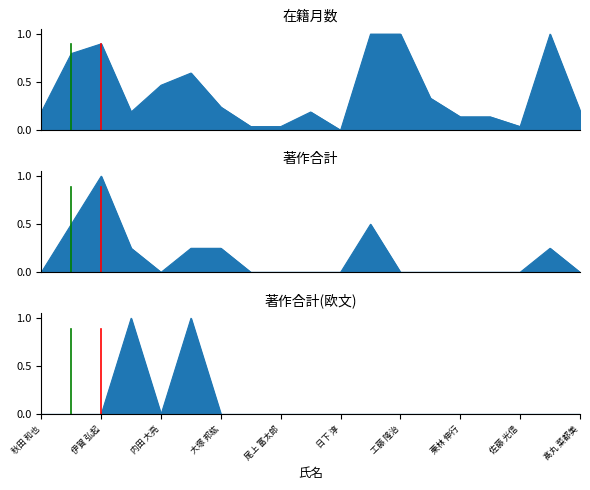

How many interior local peaks does the 著作合計(欧文) series have?

2